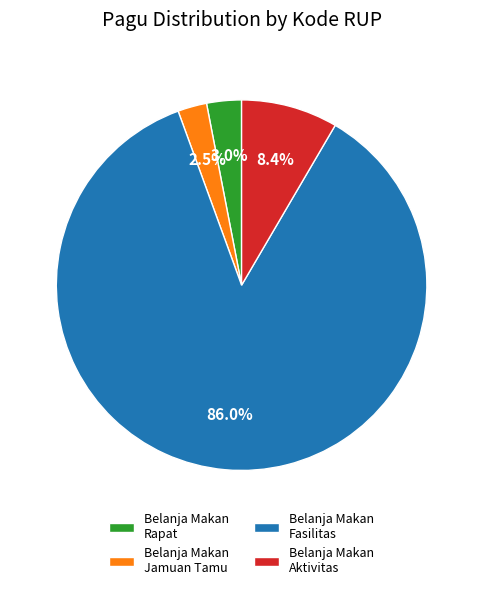

Rank the categories by value from highest to lowest.

Belanja Makan Fasilitas, Belanja Makan Aktivitas, Belanja Makan Rapat, Belanja Makan Jamuan Tamu